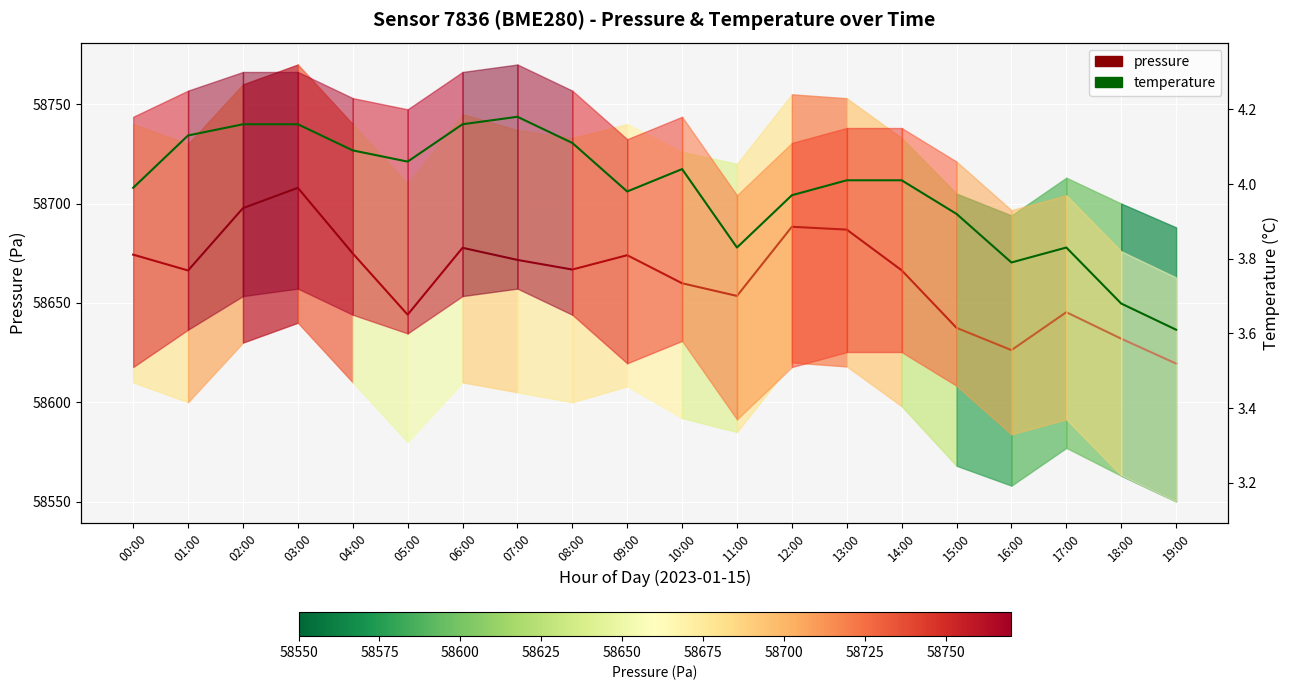

Which label corresponds to the largest value in the chart?

03:00